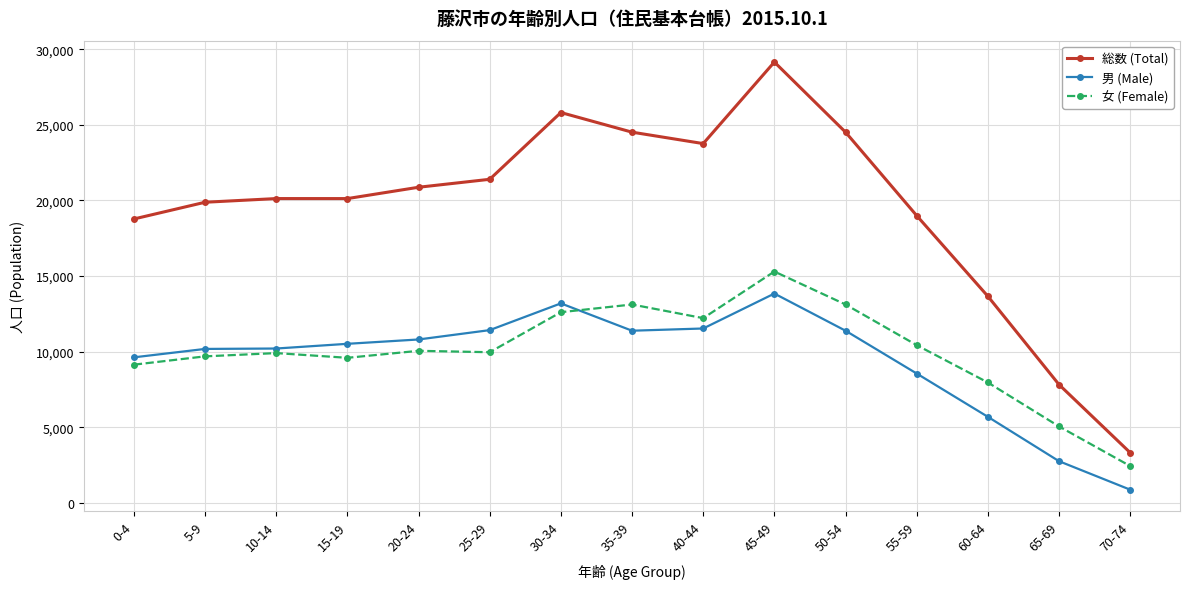

At which category does the chart reach its minimum across all series?

70-74